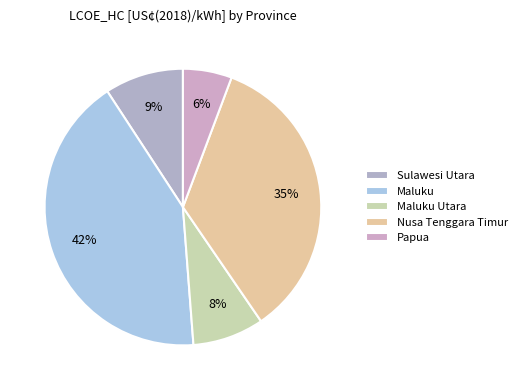

What is the change in value from Nusa Tenggara Timur to Papua?

-71.3